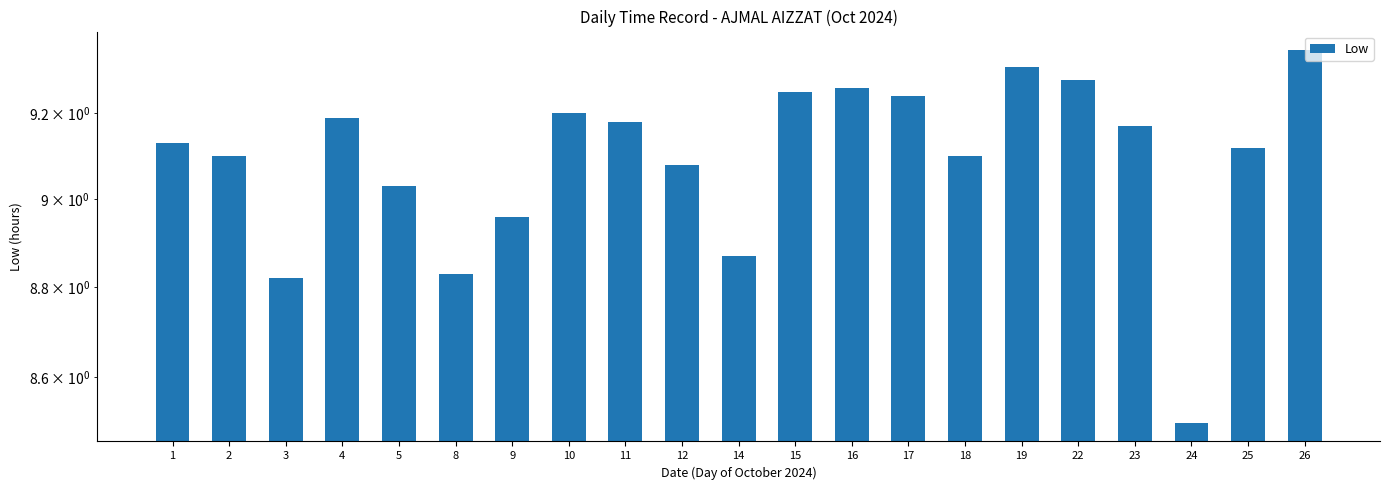

Count the number of categories in the chart.

21